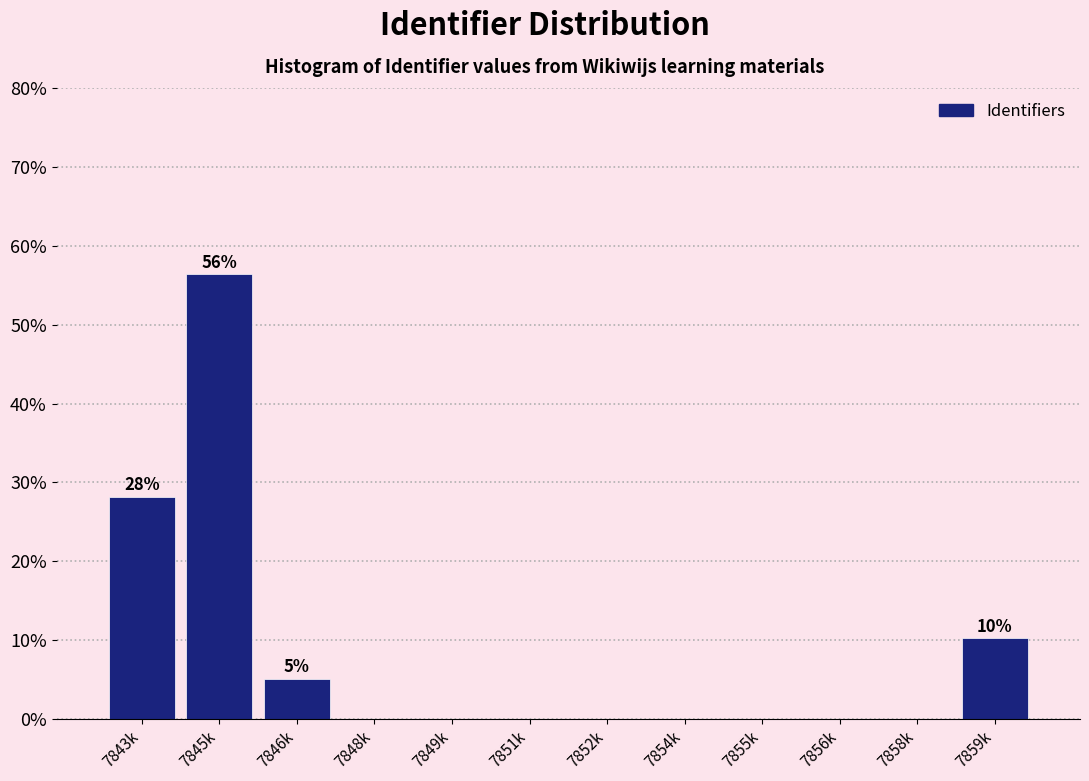

Reading left to right, extract all data points from this chart.

7843k=28.2	7845k=56.4	7846k=5.1	7848k=0.0	7849k=0.0	7851k=0.0	7852k=0.0	7854k=0.0	7855k=0.0	7856k=0.0	7858k=0.0	7859k=10.3